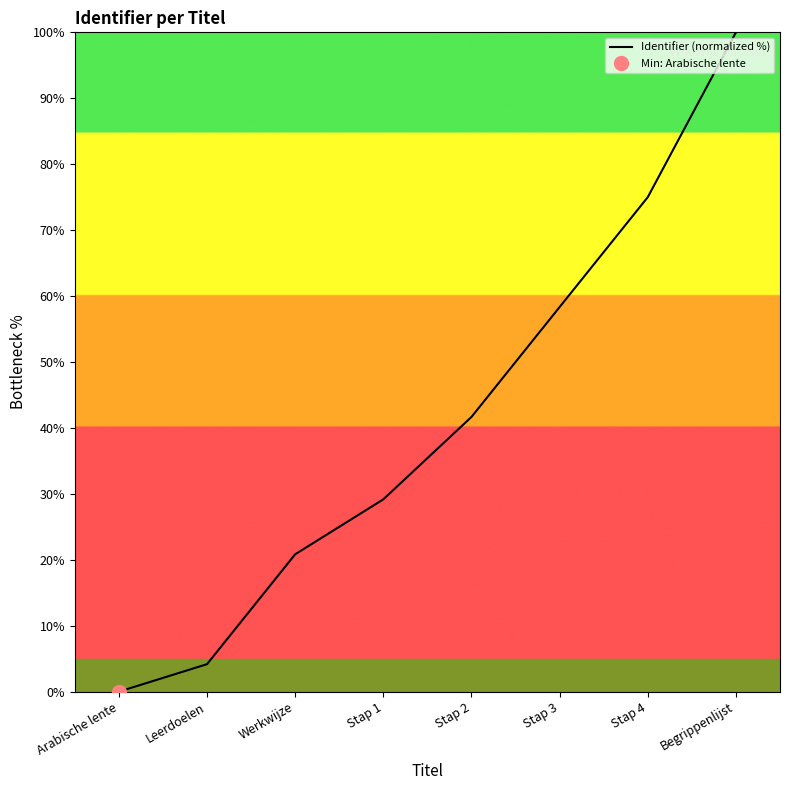

What is the difference between the values at Leerdoelen and Arabische lente?

4.2